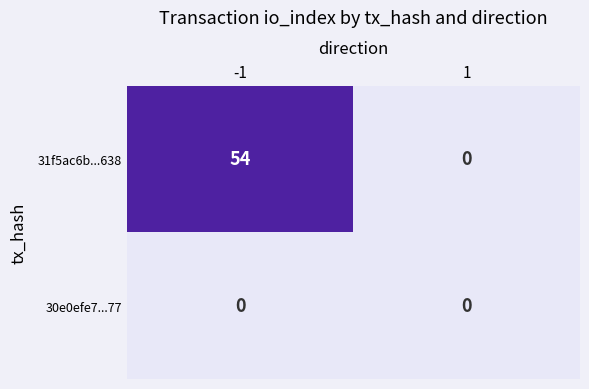

The 30e0efe7...77 series shows 0 at 1. True or false?

True